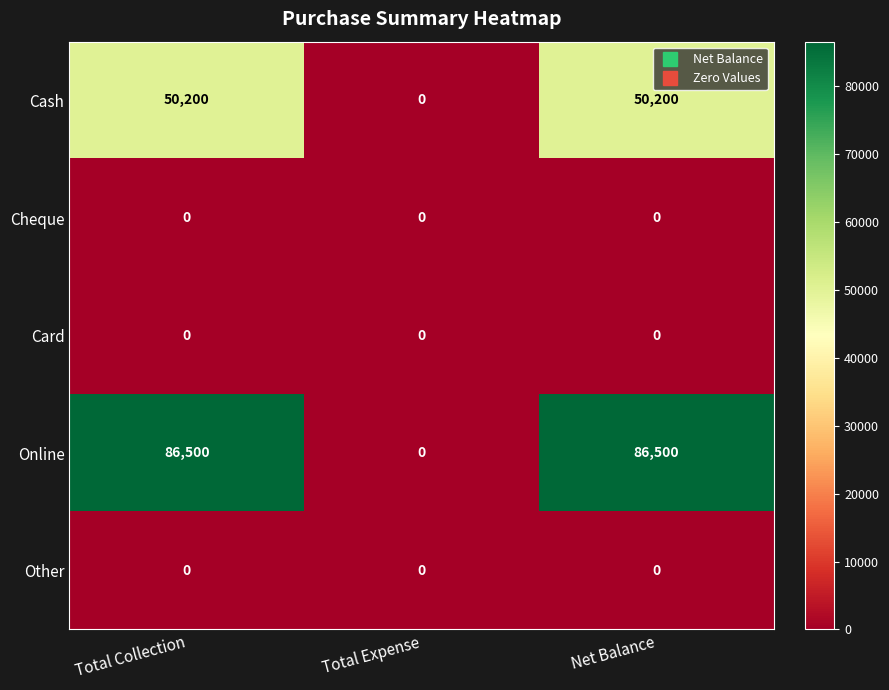

Which series has the largest total across all categories?

Online